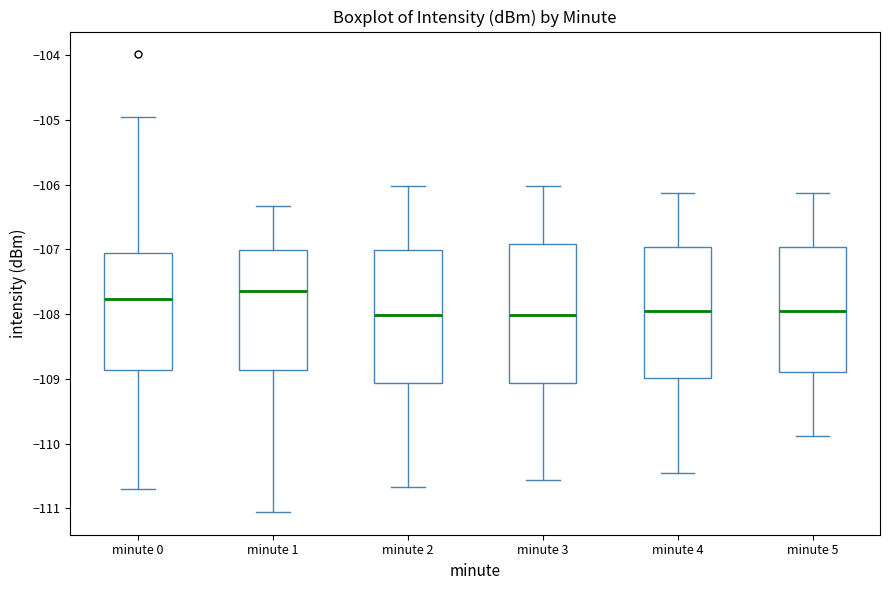

Reading left to right, transcribe this box plot: for each box, give where its median line is, the range the box spans, and where its two whiskers end, as read against the y-axis. The values are not printed on the chart, so give them approximately, as read against the axis.

minute 0: median -107.8, box -108.9 to -107.1, whiskers -110.7 to -105.0
minute 1: median -107.6, box -108.9 to -107.0, whiskers -111.1 to -106.3
minute 2: median -108.0, box -109.1 to -107.0, whiskers -110.7 to -106.0
minute 3: median -108.0, box -109.1 to -106.9, whiskers -110.6 to -106.0
minute 4: median -108.0, box -109.0 to -107.0, whiskers -110.5 to -106.1
minute 5: median -108.0, box -108.9 to -107.0, whiskers -109.9 to -106.1